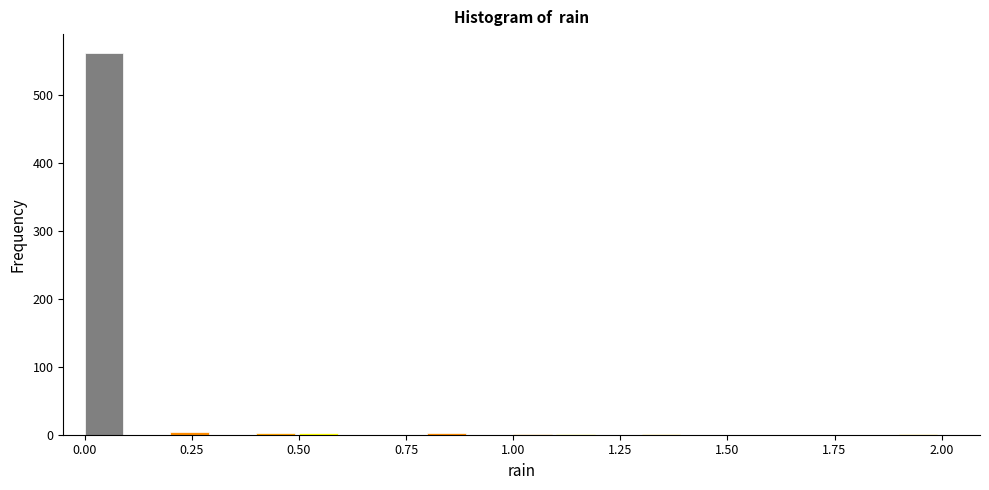

Around what value on the x-axis is the tallest bar? Give the approximate position of its centre, as read against the axis.

0.05